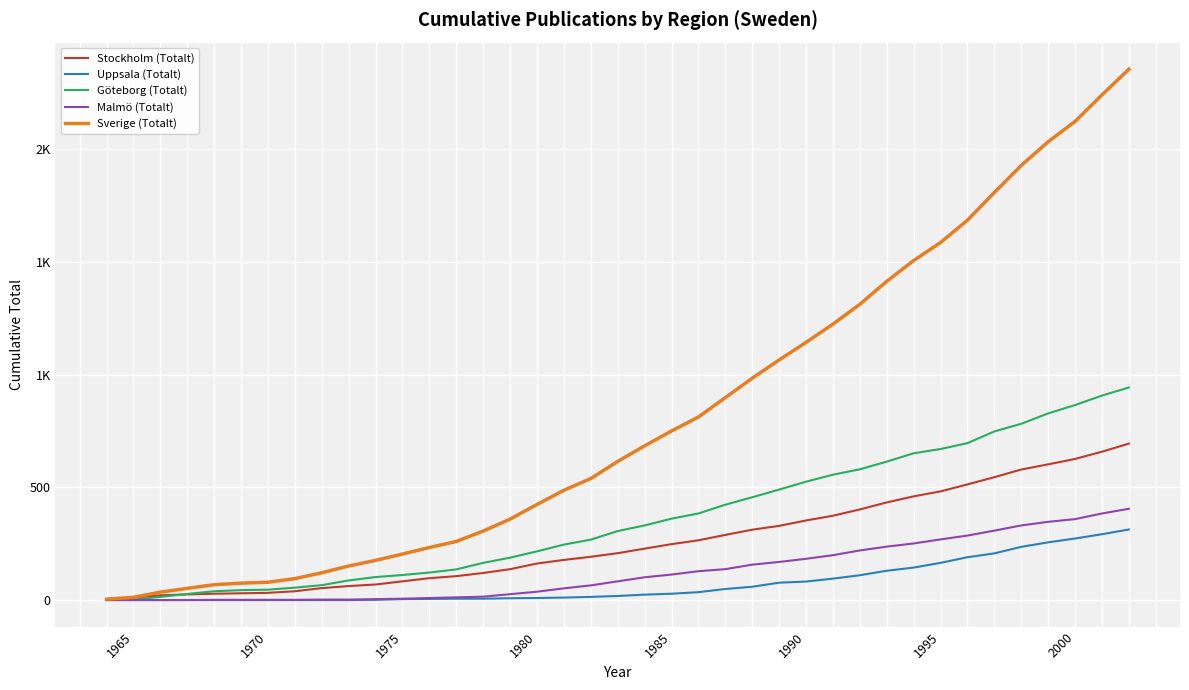

What is the difference between the maximum and minimum values in the Stockholm (Totalt) series?

690